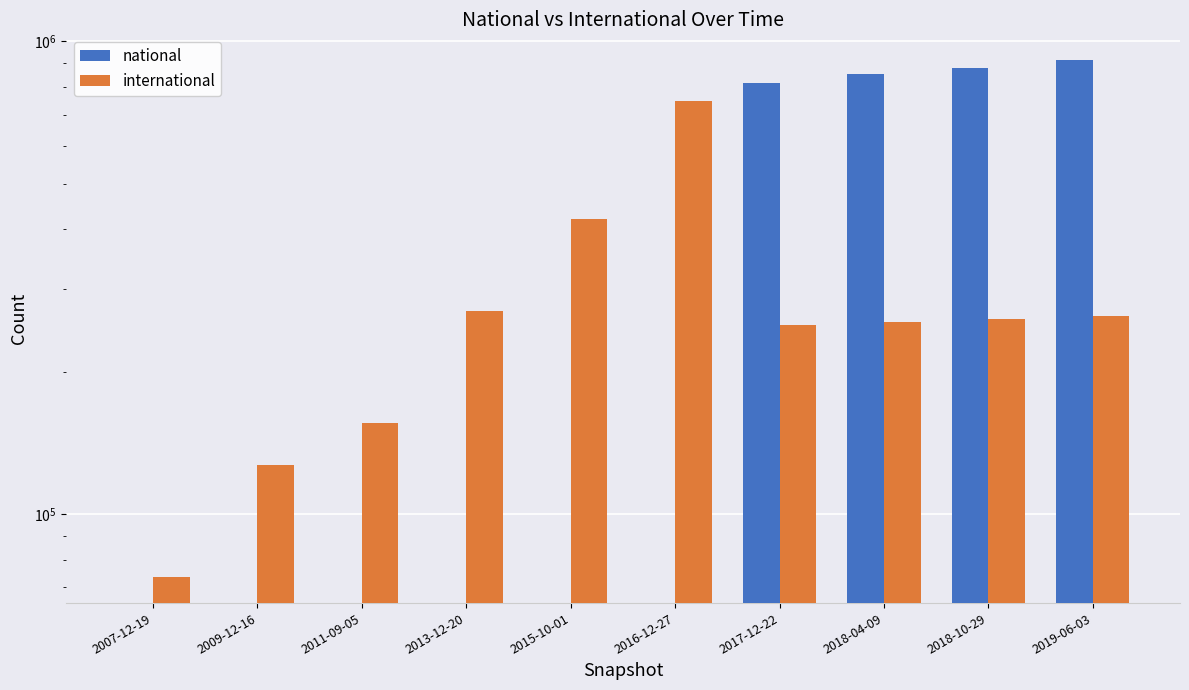

At how many categories does at least one series exceed 73775?

9